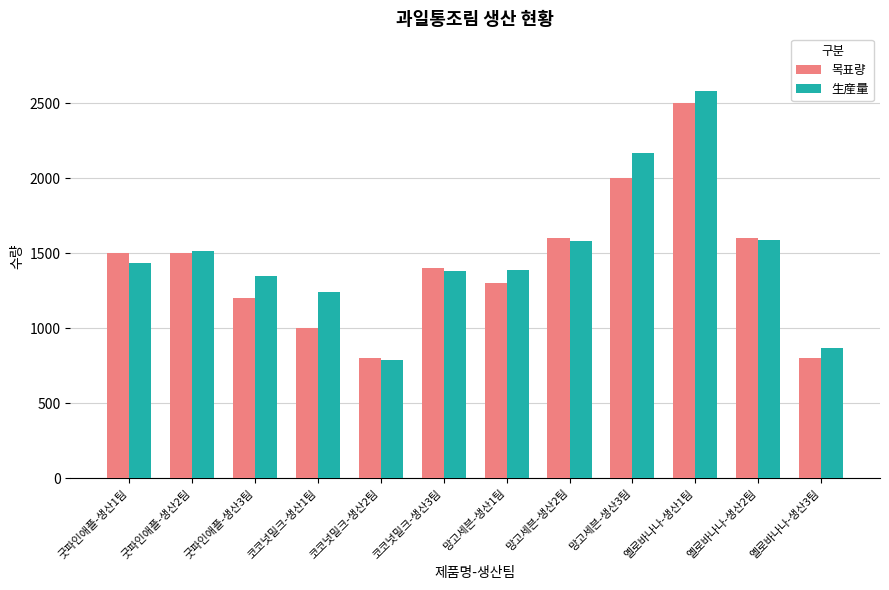

What is the label of the 7th bar from the right?

코코넛밀크-생산3팀